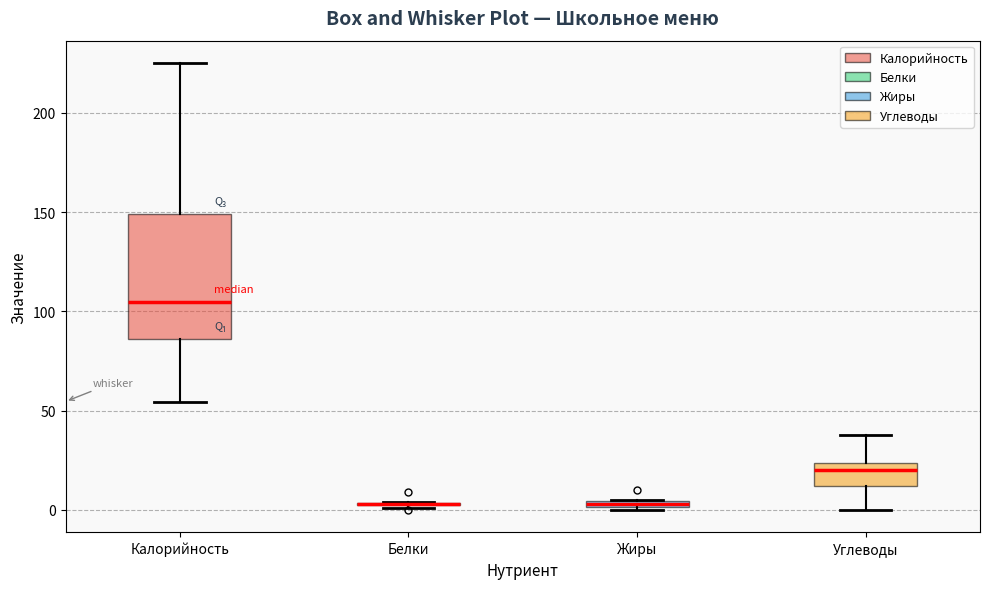

Where does the median line of the box for Калорийность sit on the y-axis? The values are not printed on the chart, so give them approximately, as read against the axis.

105